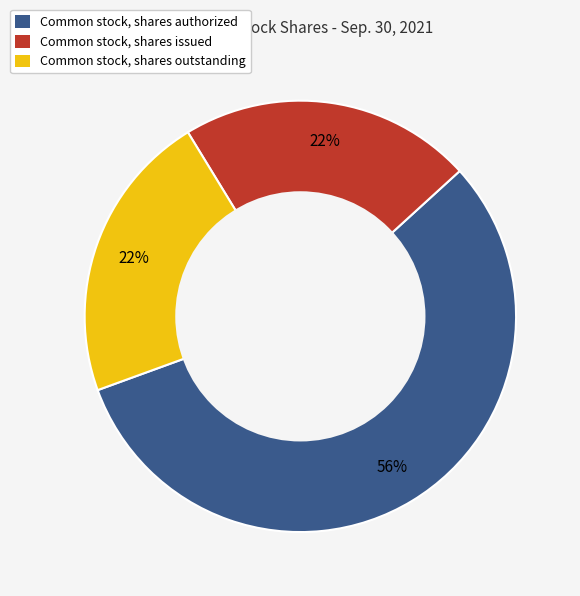

Combined, do Common stock, shares outstanding and Common stock, shares issued account for over 50%?

No